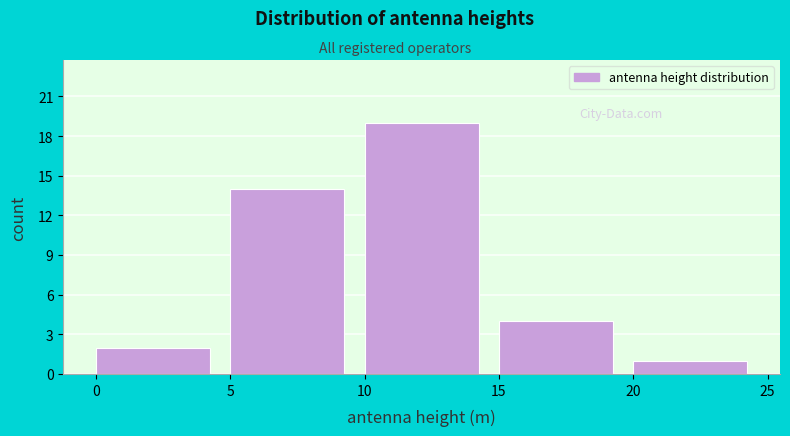

What is the height of the bar covering 20 to 25 on the x-axis? The values are not printed on the chart, so give them approximately, as read against the axis.

1